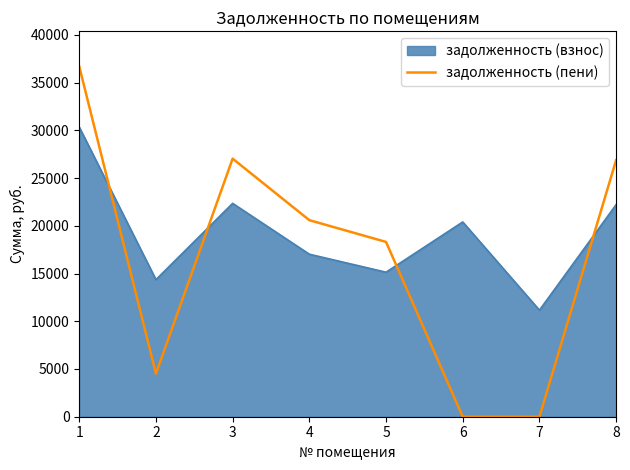

How many lines are shown in the chart?

2